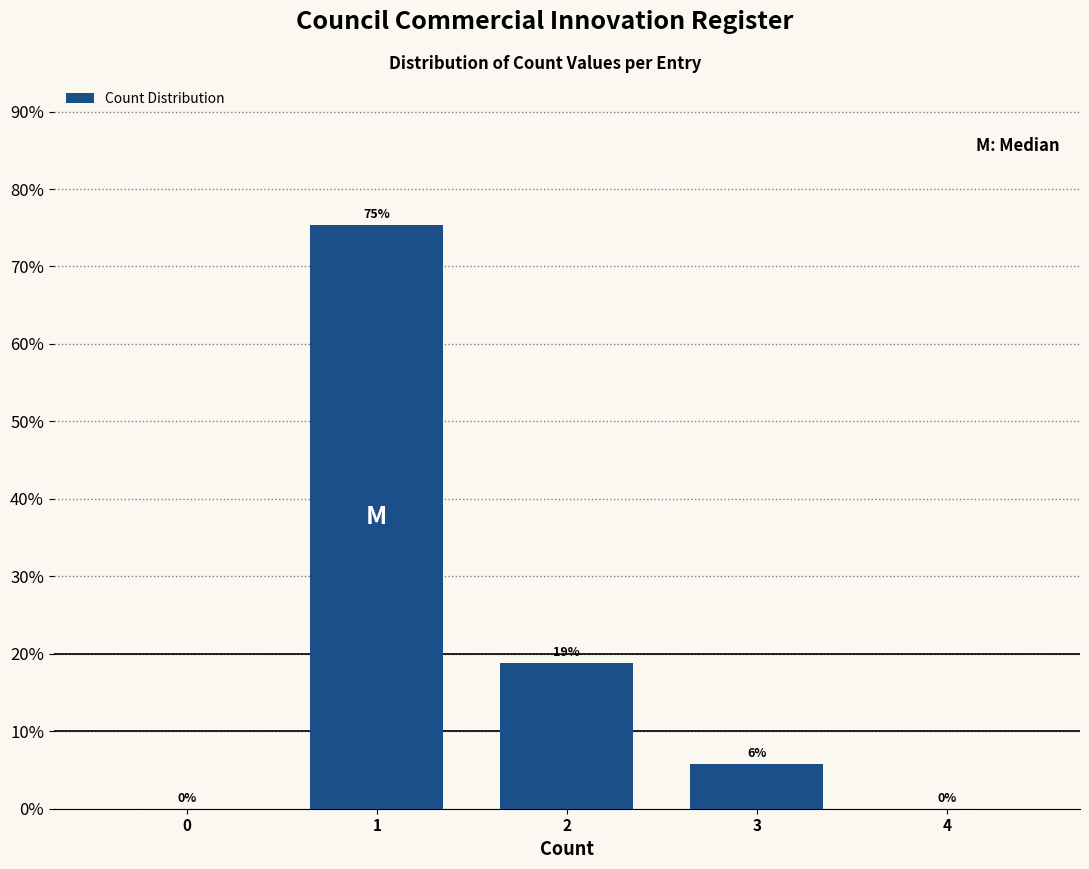

What is the greatest value displayed?

75.4